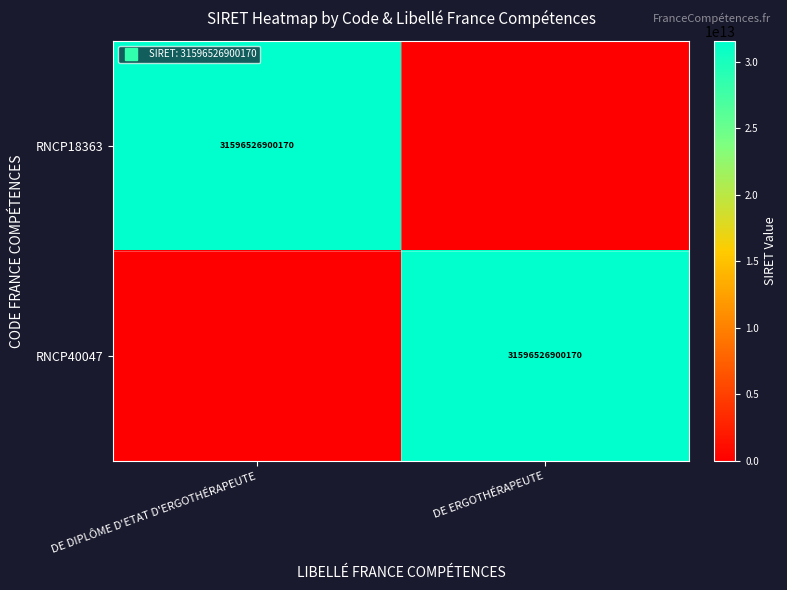

Which series has the largest total across all categories?

RNCP18363